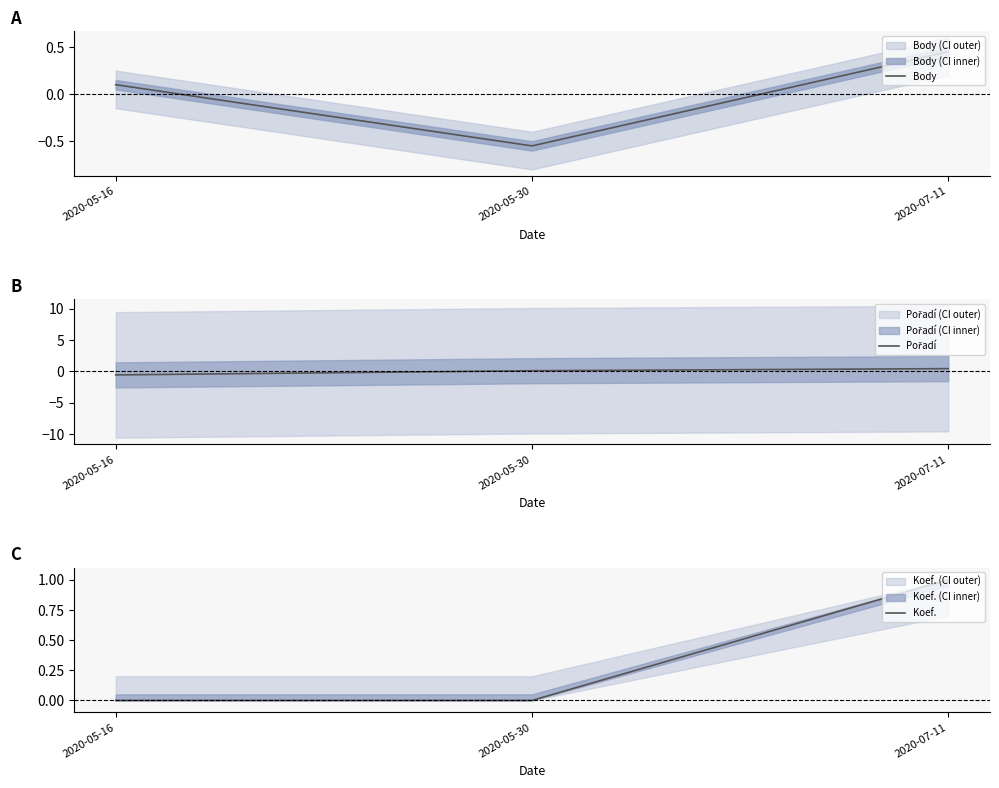

Rank the series at 2020-05-16 from lowest to highest value.

Pořadí, Koef., Body